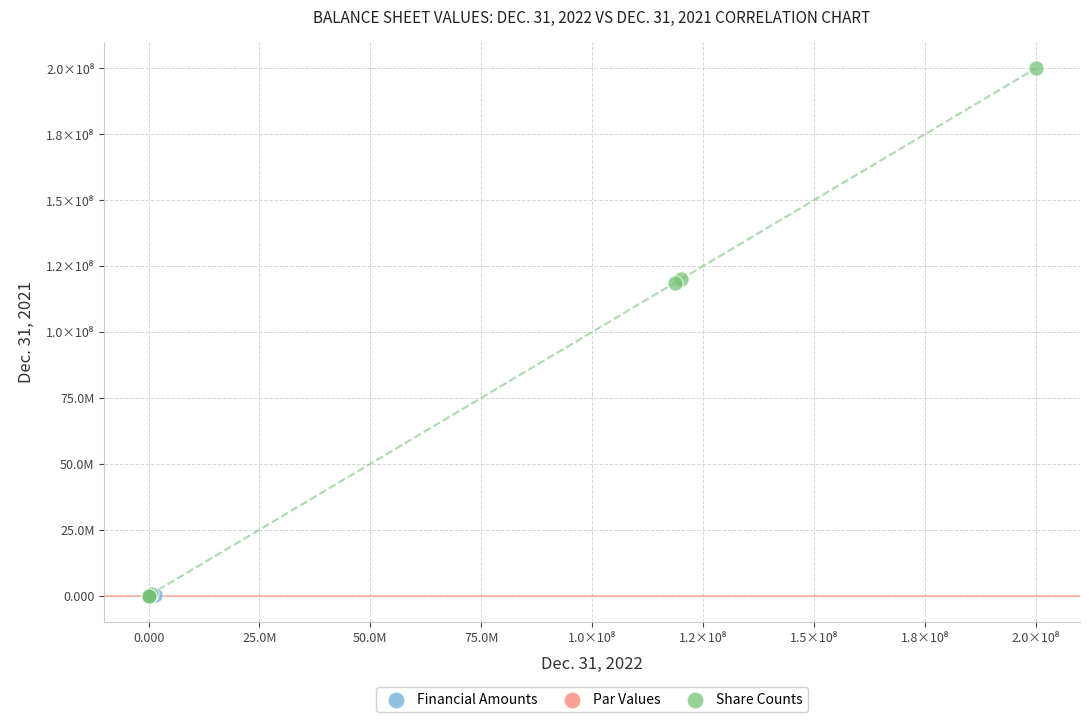

What are all the series names shown in the legend?

Financial Amounts, Par Values, Share Counts